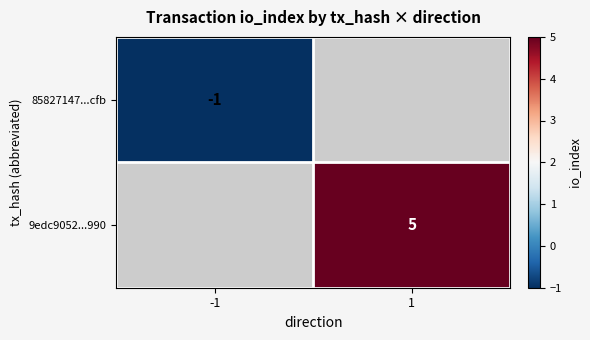

Is it true that 85827147...cfb equals -1 at -1?

True